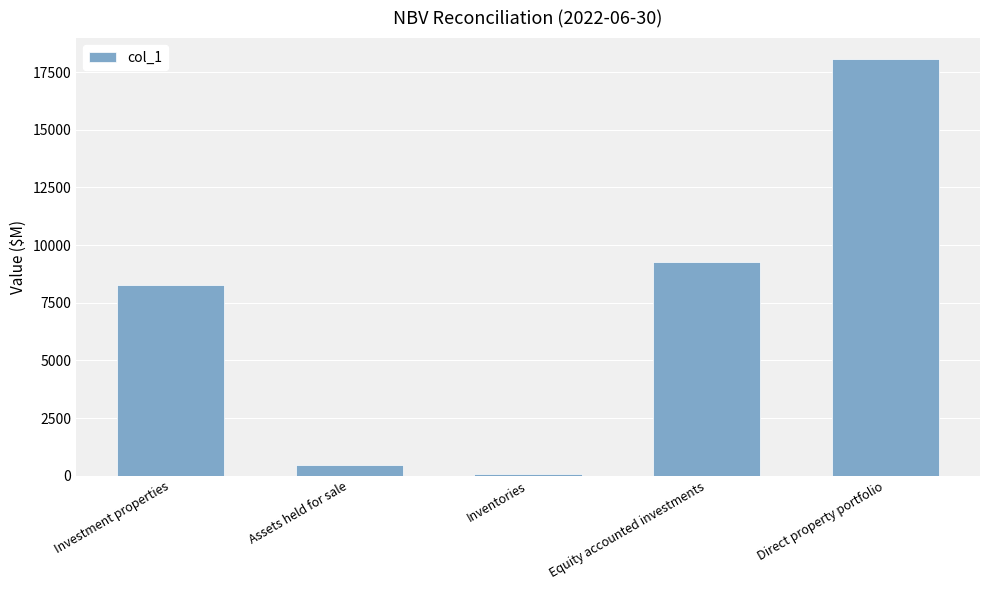

What is the sum of the values at Inventories and Equity accounted investments?

9324.4